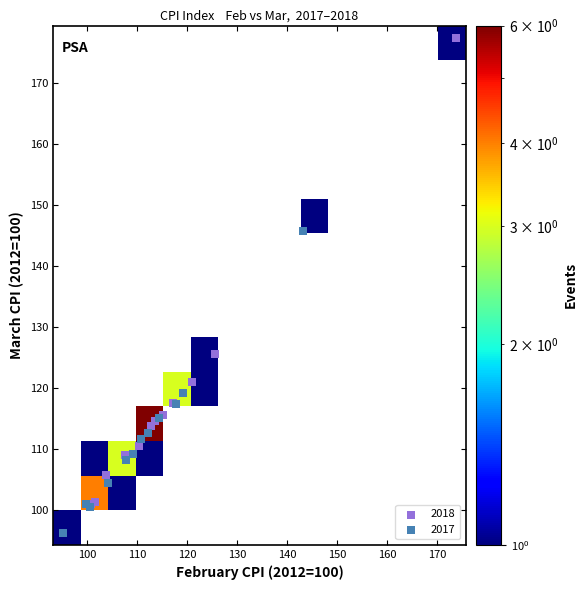

Which series reaches the maximum Y coordinate?

2018